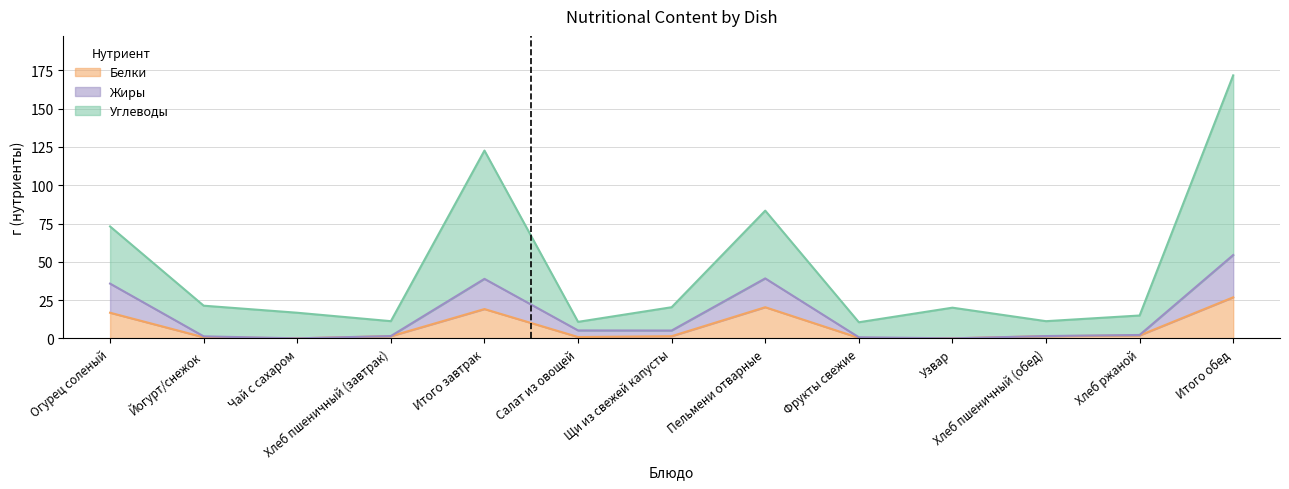

At how many categories does at least one series exceed 6?

13